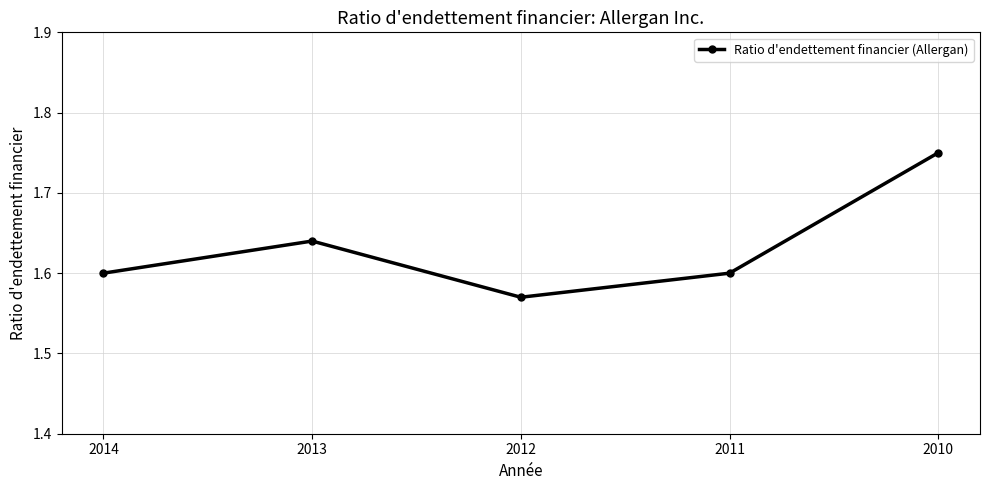

Which category has the lowest value across all series?

2012